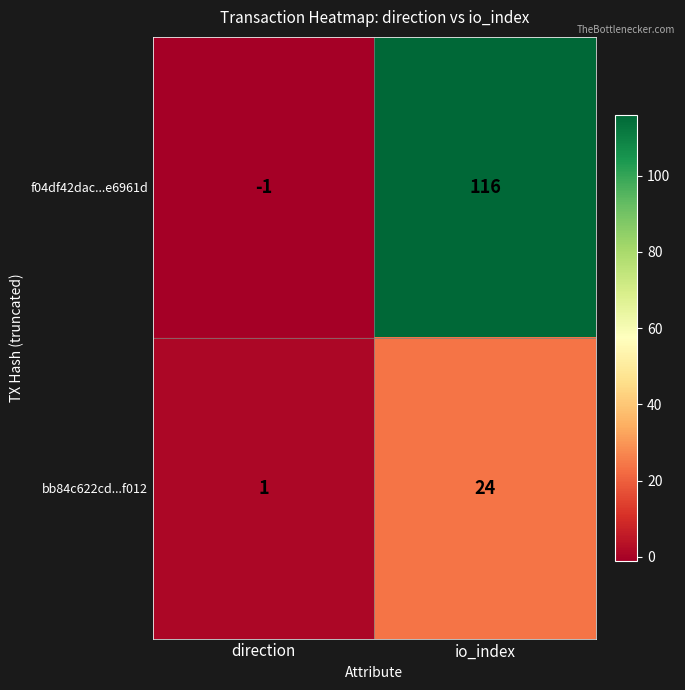

List the series in order of their peak value, highest first.

f04df42dac...e6961d, bb84c622cd...f012